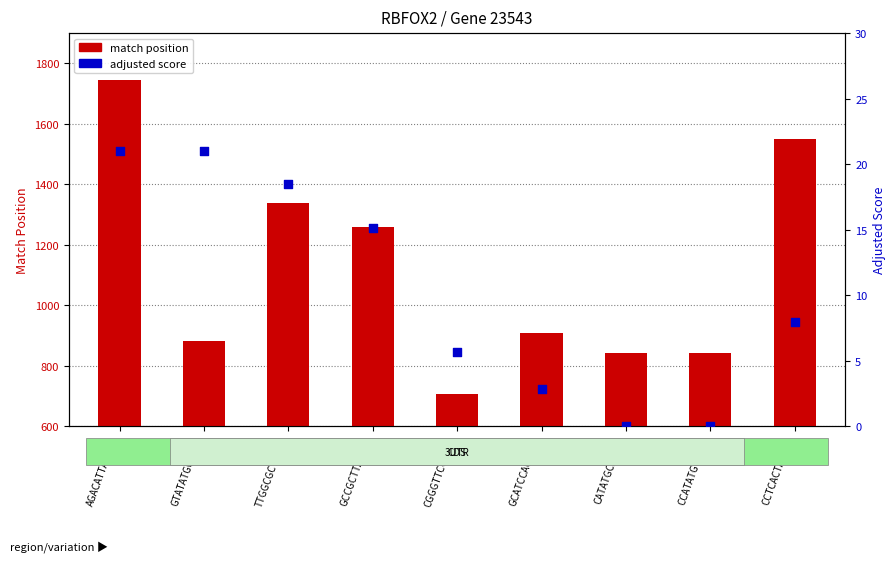

What are all the series names shown in the legend?

match position, adjusted score